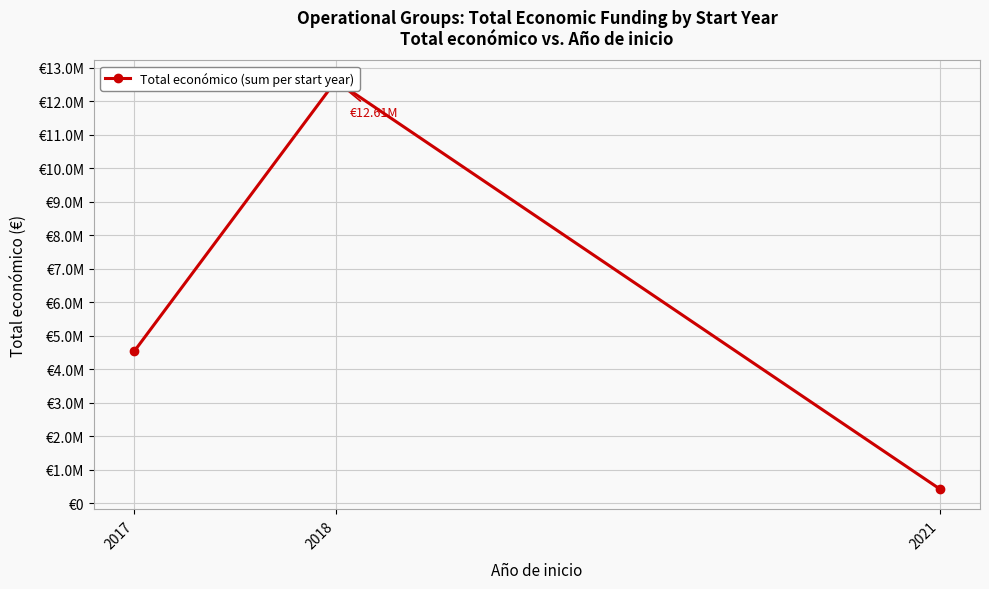

How many values are between 430411 and 12605148?

3